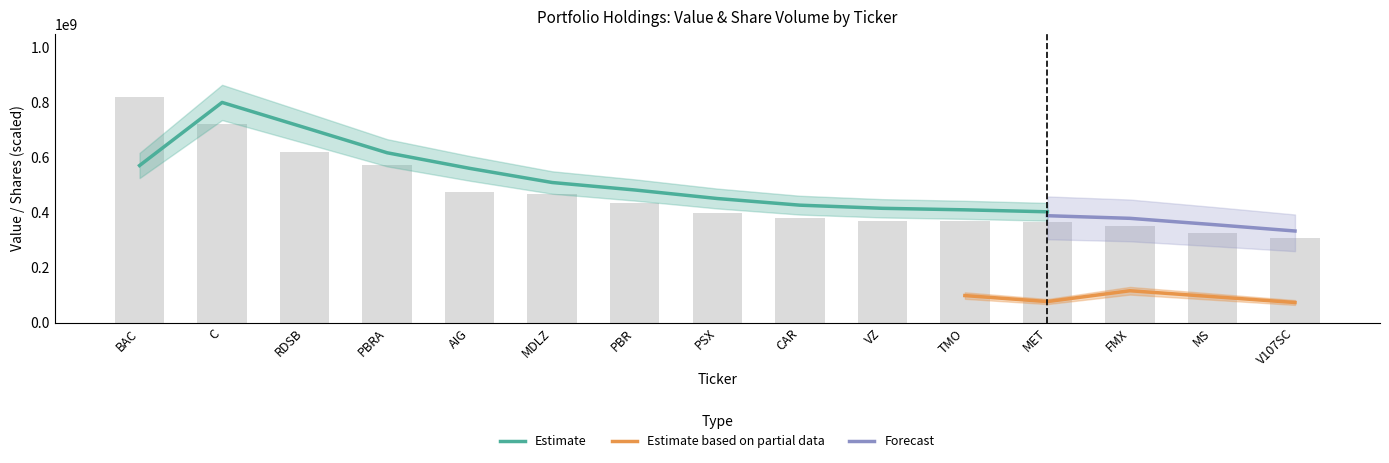

What is the smallest value displayed?

307329300.0